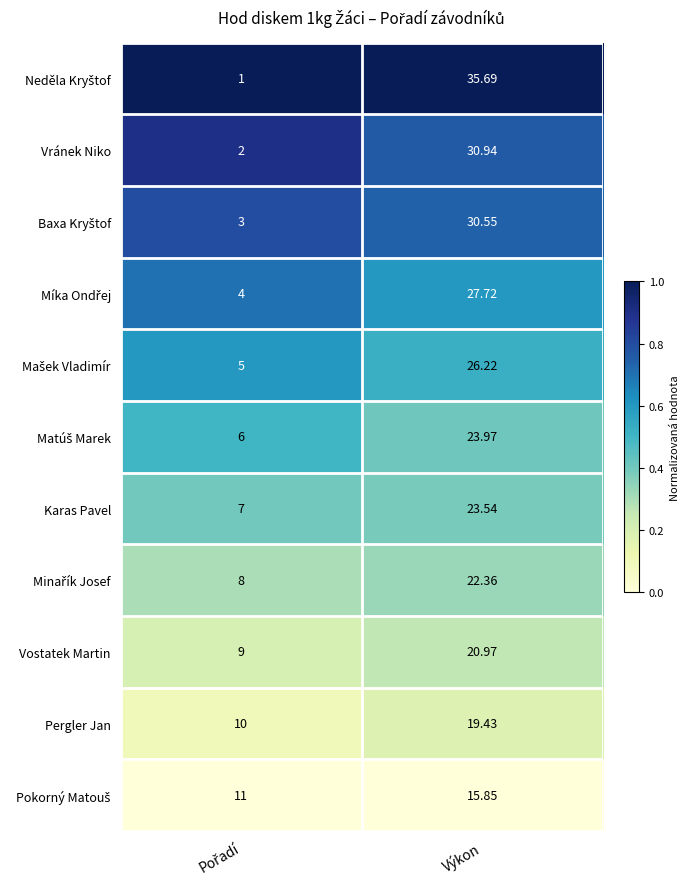

At which category is the sum across all series the highest?

Výkon